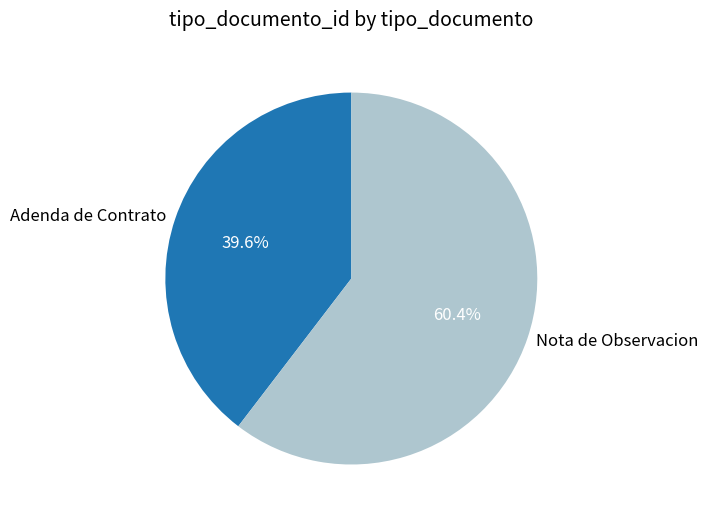

What percentage is the Adenda de Contrato slice, to the nearest percent?

40%